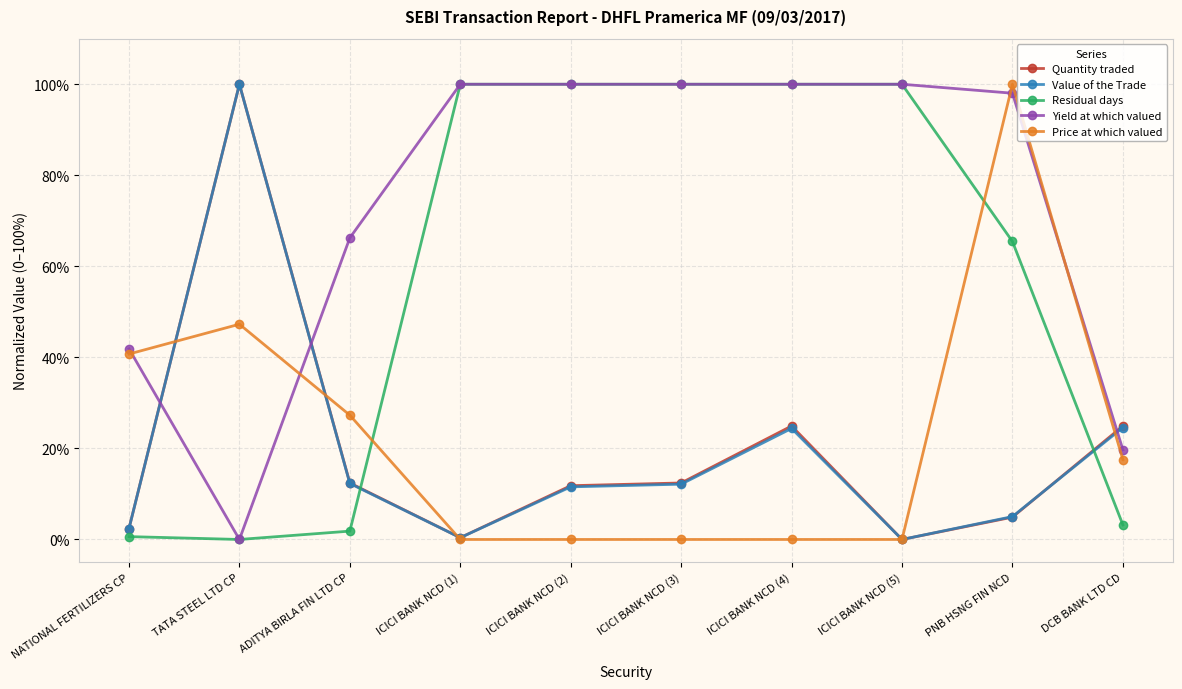

The Residual days series shows 0.6 at NATIONAL FERTILIZERS CP. True or false?

True